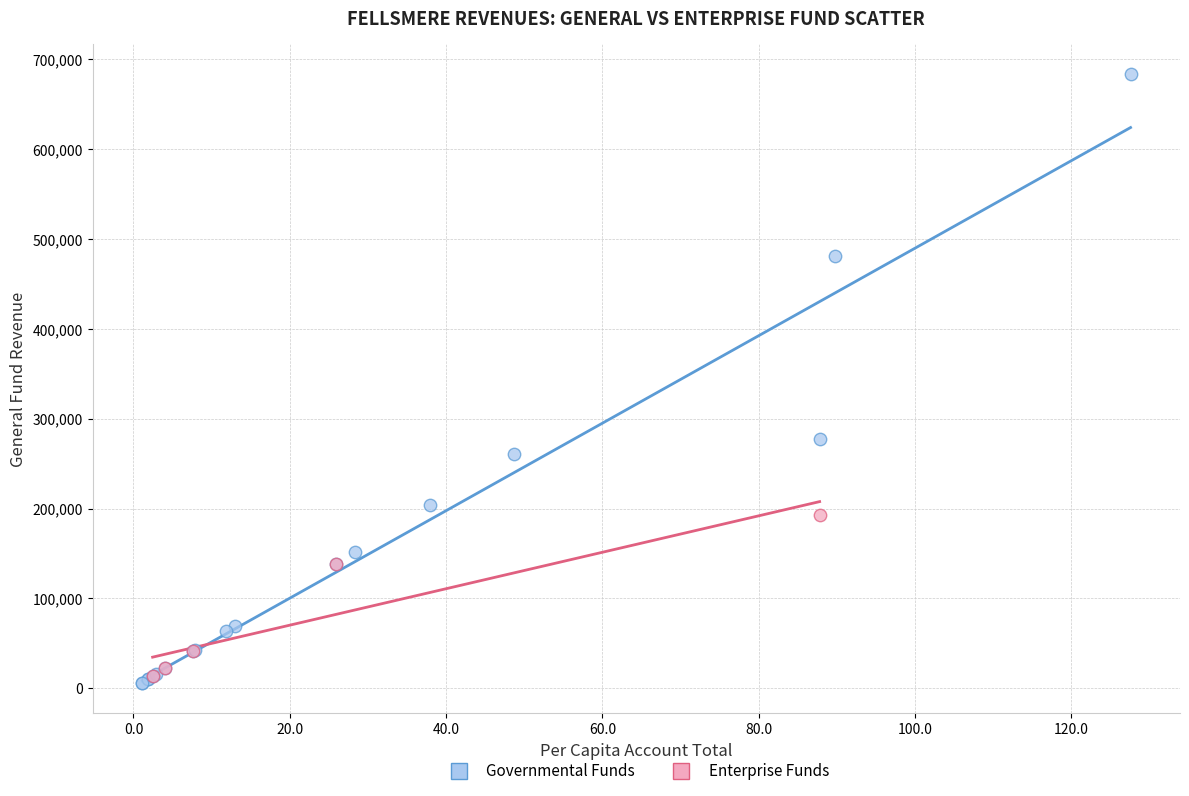

Which series has the largest Y range (max minus min)?

Governmental Funds